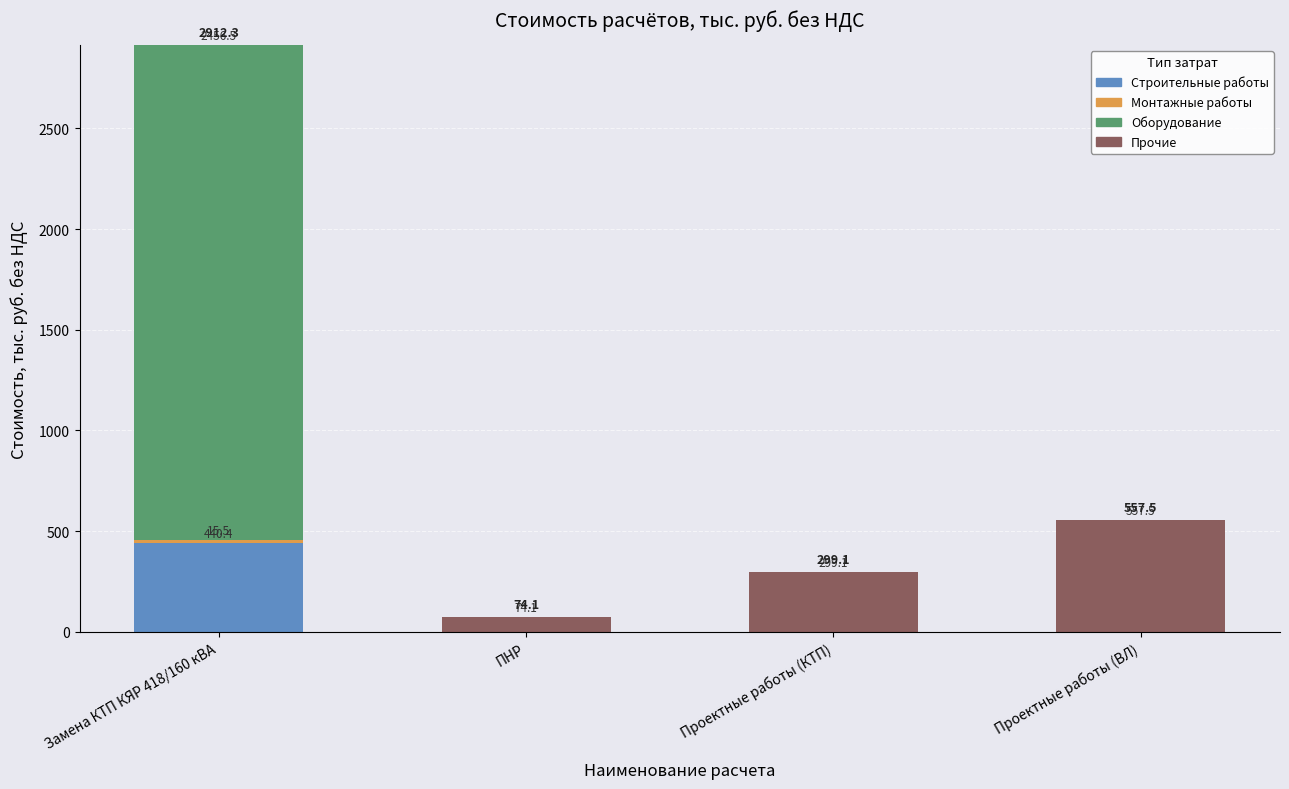

True or false: Строительные работы has a value of 253.0 at Проектные работы (ВЛ).

False